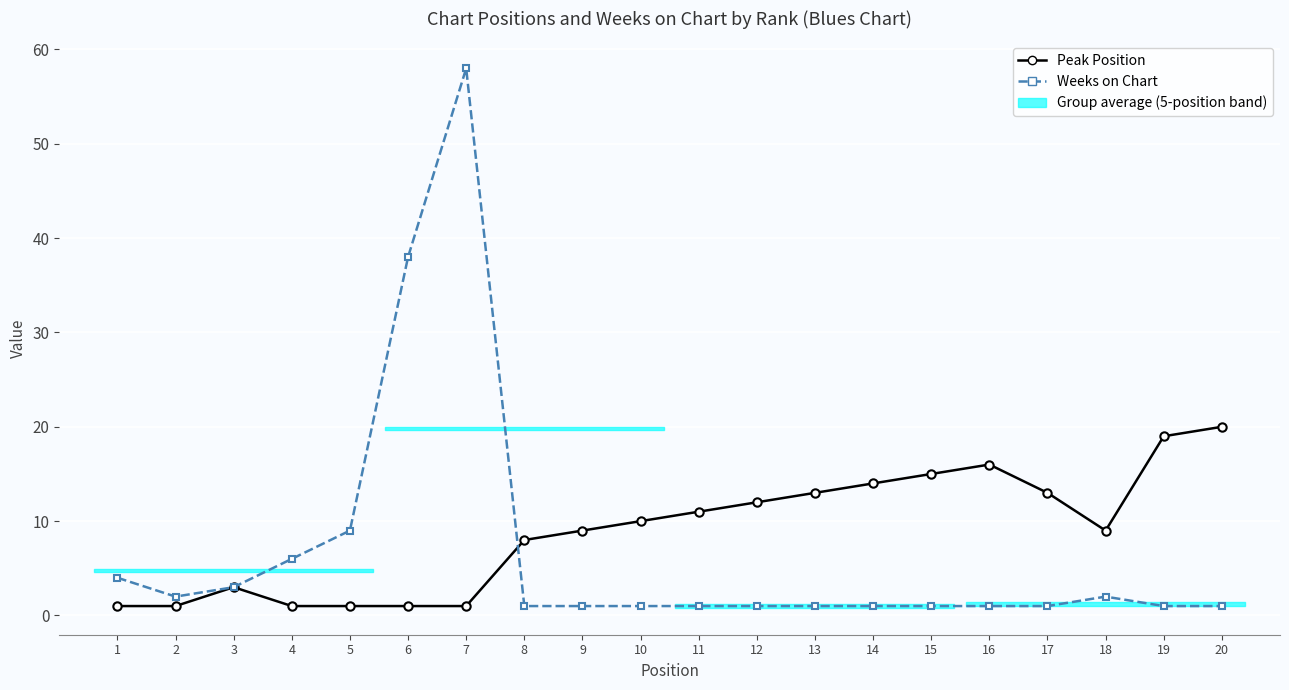

What is the sum of the Peak Position values at 11 and 8?

19